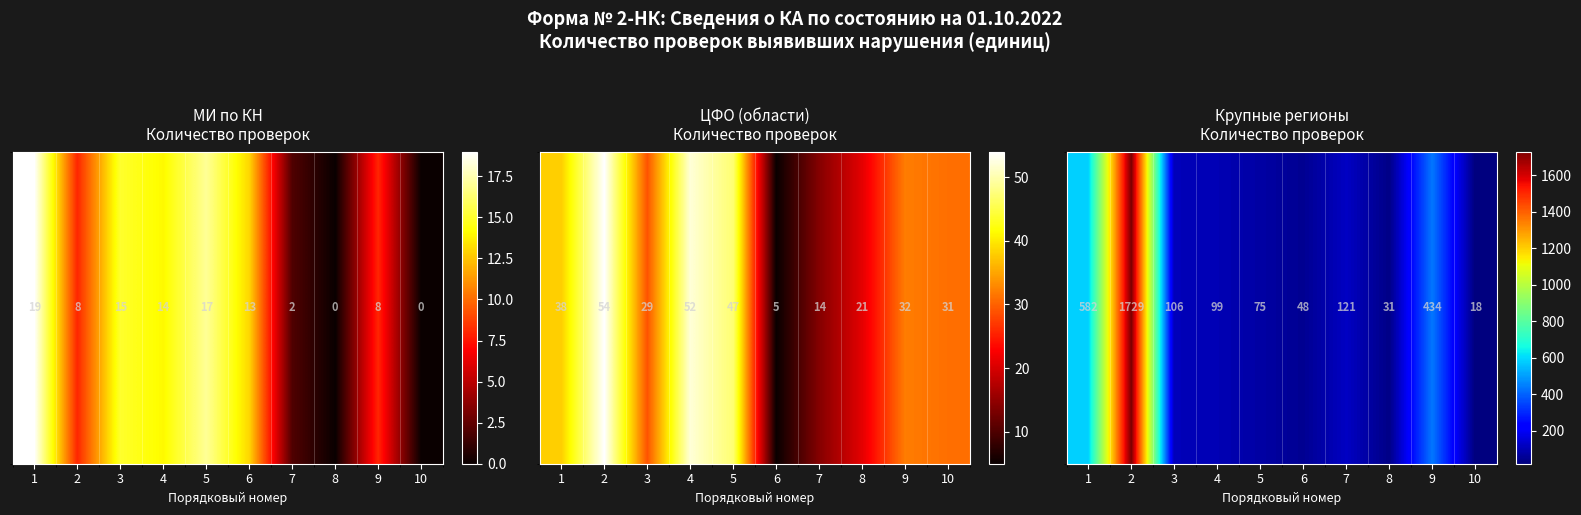

What is the change in value from 1 to 3?

-476